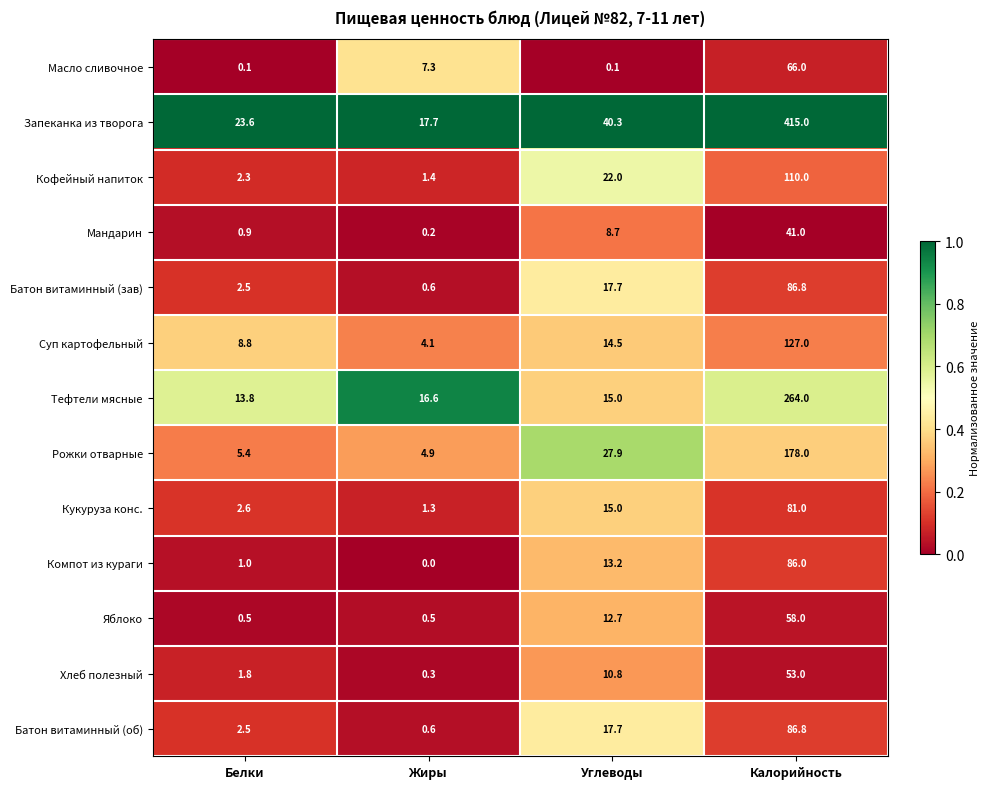

Between Белки and Углеводы, which series saw the biggest shift?

Рожки отварные